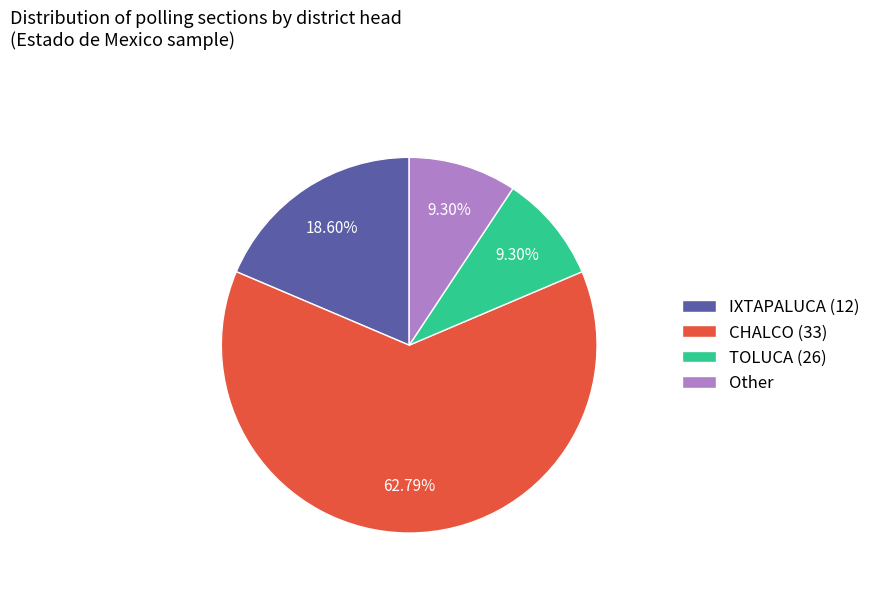

How many segments does this pie chart have?

4